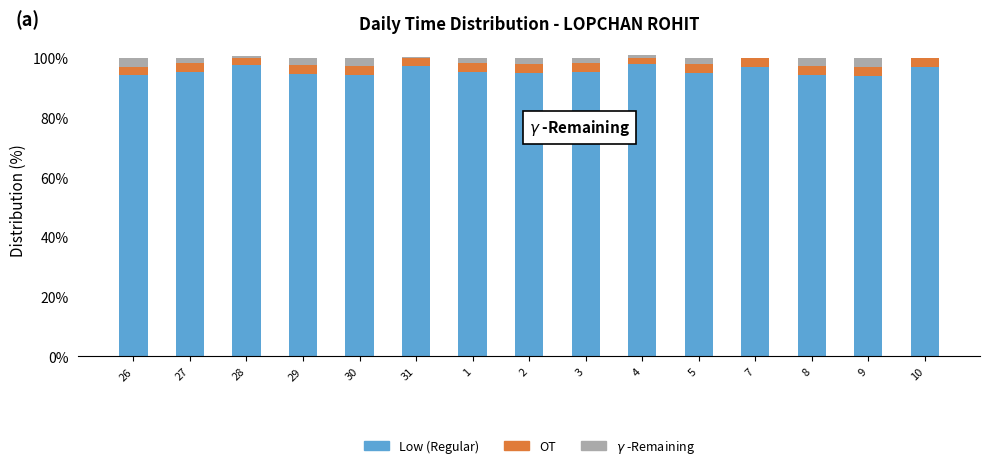

What value does the OT series have at 7?

3.0